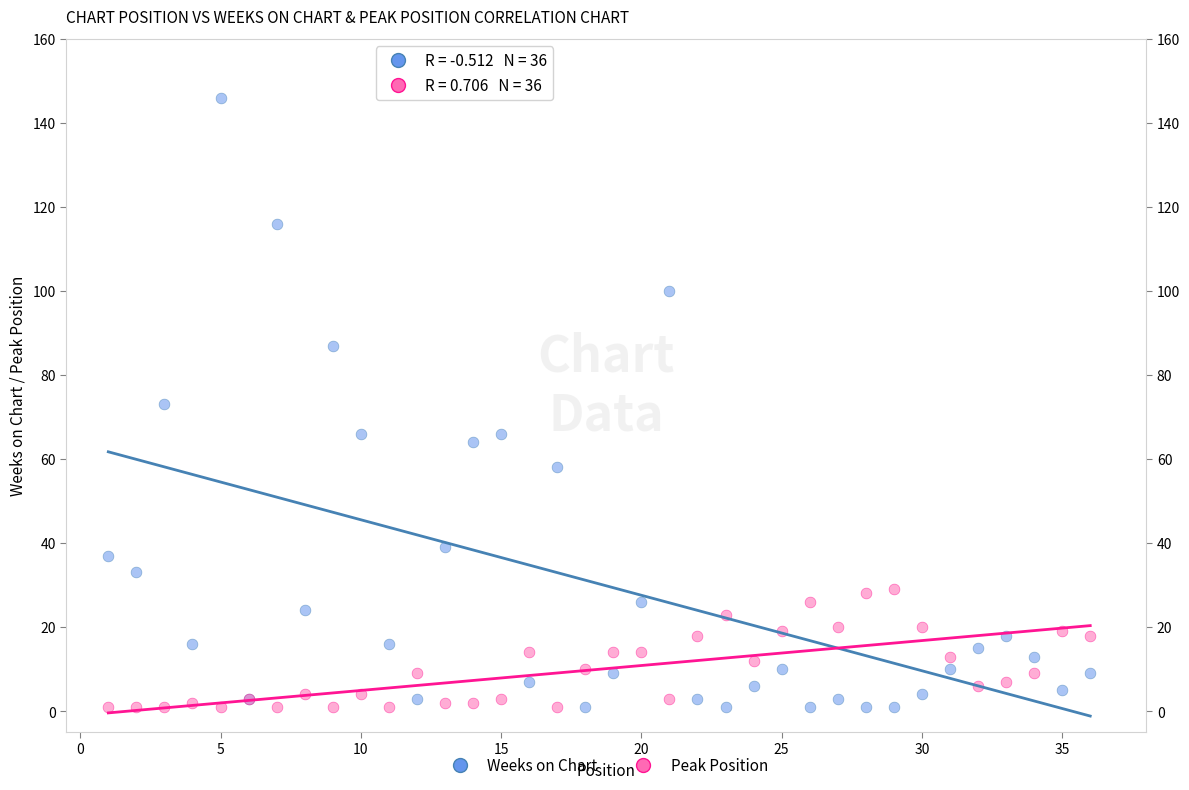

What is the X range (max minus min) for the scatter plot?

35